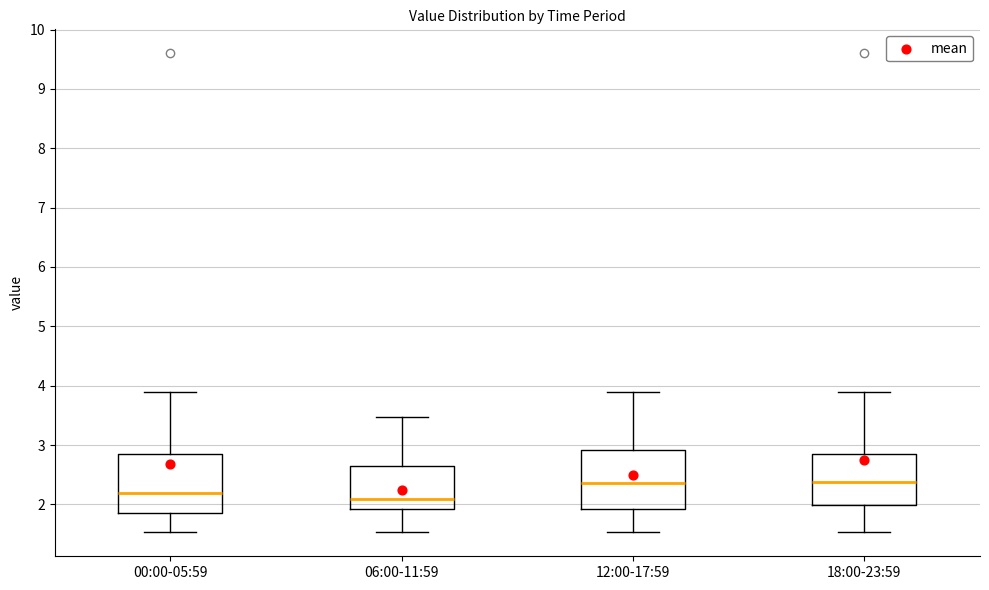

Reading left to right, transcribe this box plot: for each box, give where its median line is, the range the box spans, and where its two whiskers end, as read against the y-axis. The values are not printed on the chart, so give them approximately, as read against the axis.

00:00-05:59: median 2.2, box 1.9 to 2.8, whiskers 1.5 to 3.9
06:00-11:59: median 2.1, box 1.9 to 2.7, whiskers 1.5 to 3.5
12:00-17:59: median 2.4, box 1.9 to 2.9, whiskers 1.5 to 3.9
18:00-23:59: median 2.4, box 2.0 to 2.8, whiskers 1.5 to 3.9